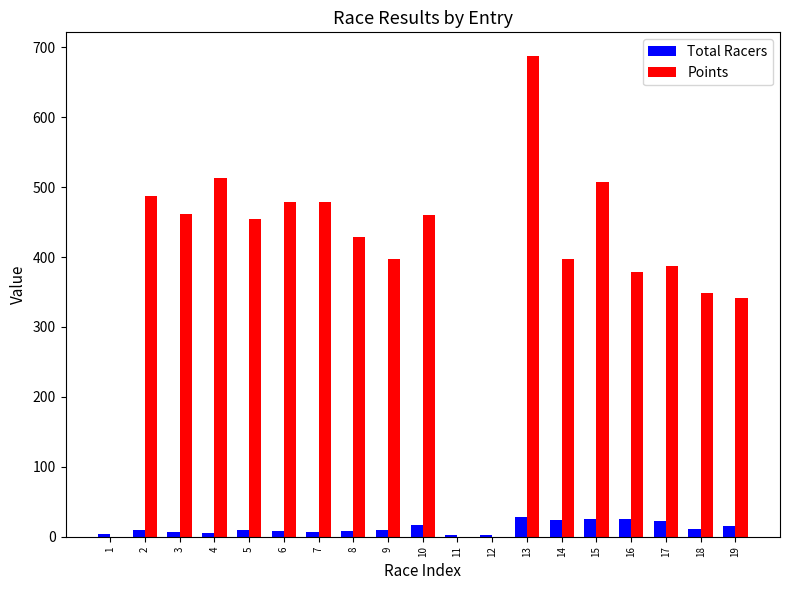

How many groups of bars are there?

19